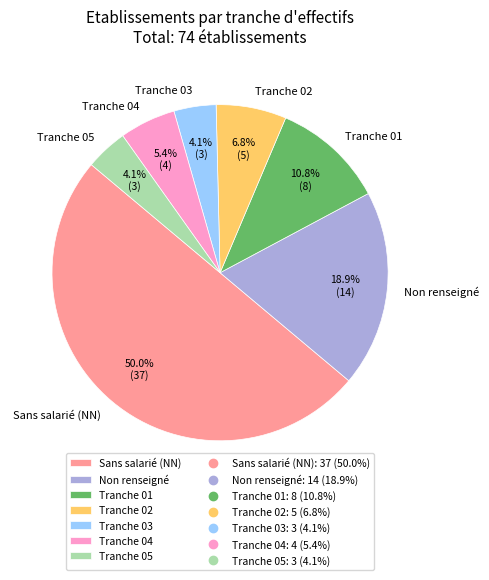

How many slices are in this pie chart?

7